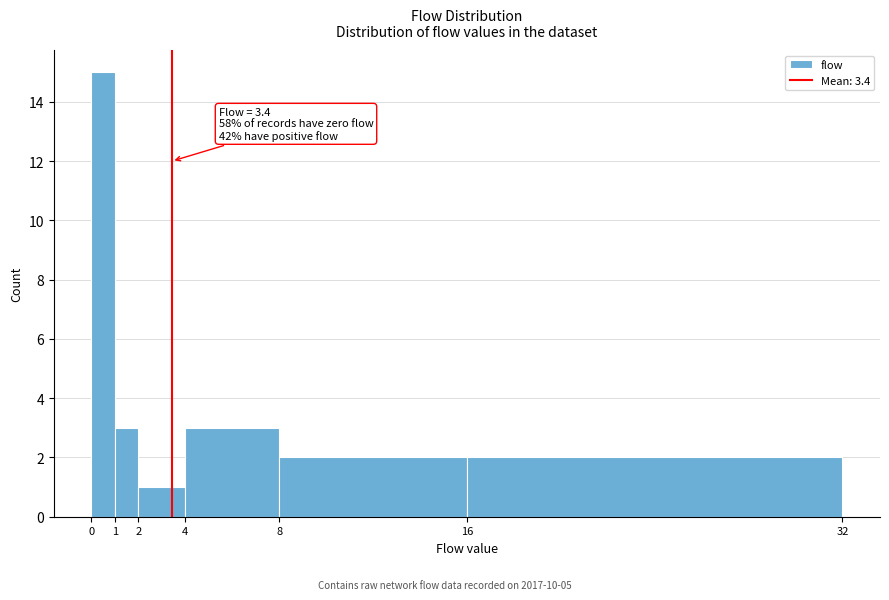

Over which range of the x-axis is the bar tallest?

0 to 1